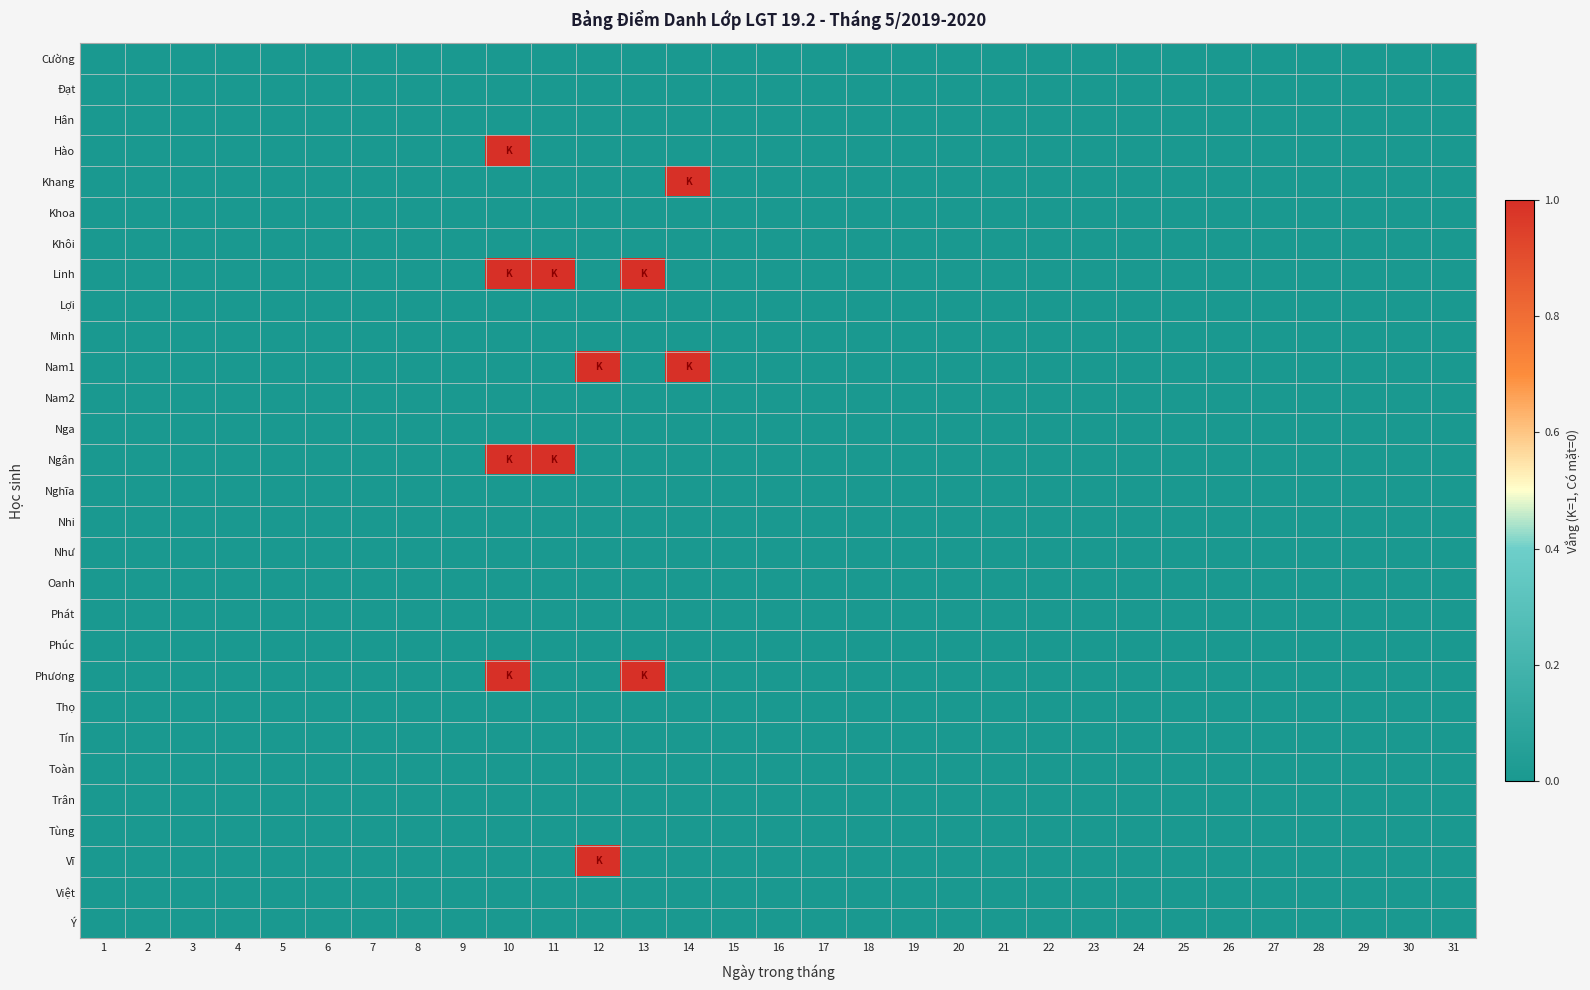

Between 7 and 24, which series saw the biggest shift?

Cường